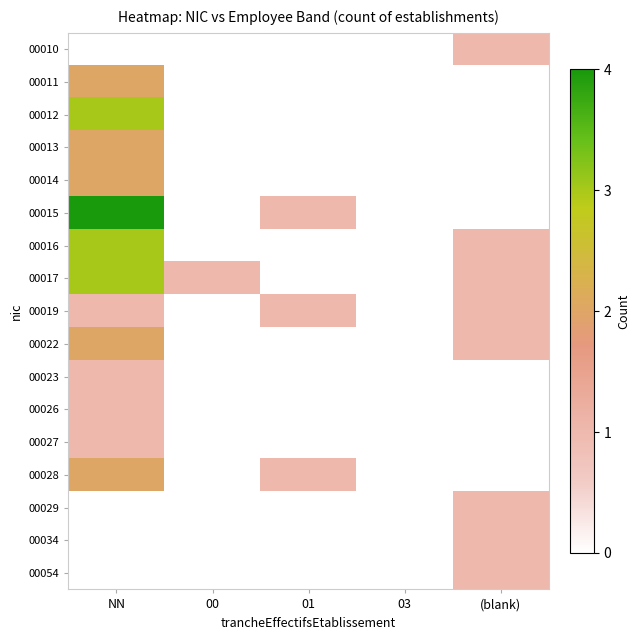

Reading right to left, list all the values displayed in this chart.

00010: (blank)=1	03=0	01=0	00=0	NN=0
00011: (blank)=0	03=0	01=0	00=0	NN=2
00012: (blank)=0	03=0	01=0	00=0	NN=3
00013: (blank)=0	03=0	01=0	00=0	NN=2
00014: (blank)=0	03=0	01=0	00=0	NN=2
00015: (blank)=0	03=0	01=1	00=0	NN=4
00016: (blank)=1	03=0	01=0	00=0	NN=3
00017: (blank)=1	03=0	01=0	00=1	NN=3
00019: (blank)=1	03=0	01=1	00=0	NN=1
00022: (blank)=1	03=0	01=0	00=0	NN=2
00023: (blank)=0	03=0	01=0	00=0	NN=1
00026: (blank)=0	03=0	01=0	00=0	NN=1
00027: (blank)=0	03=0	01=0	00=0	NN=1
00028: (blank)=0	03=0	01=1	00=0	NN=2
00029: (blank)=1	03=0	01=0	00=0	NN=0
00034: (blank)=1	03=0	01=0	00=0	NN=0
00054: (blank)=1	03=0	01=0	00=0	NN=0